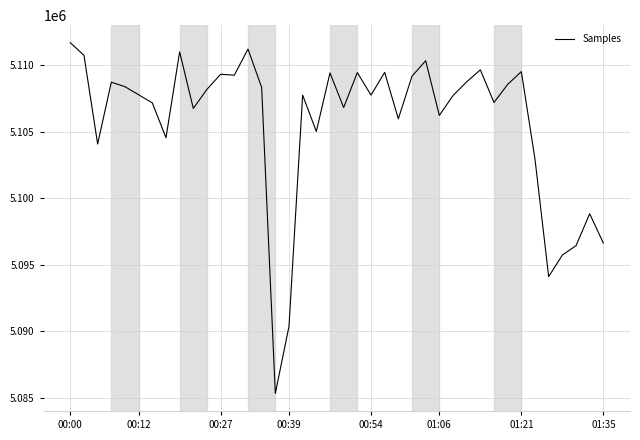

What is the maximum value shown in the chart?

5111664